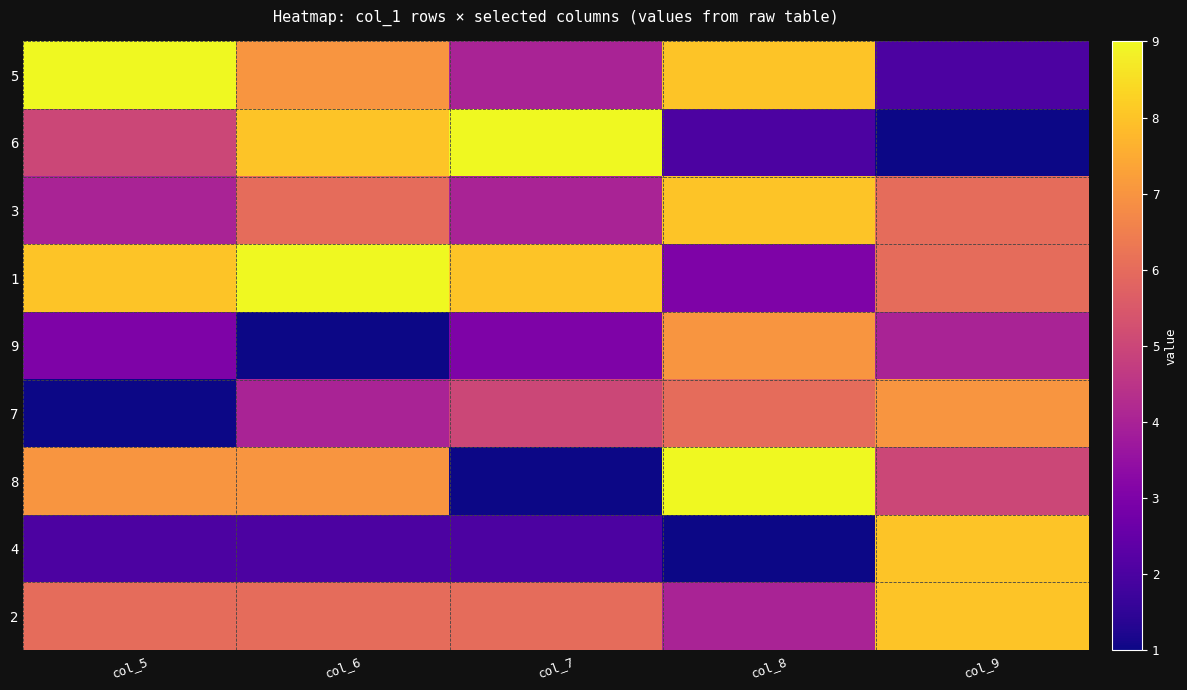

What is the total value across all series at col_8?

48